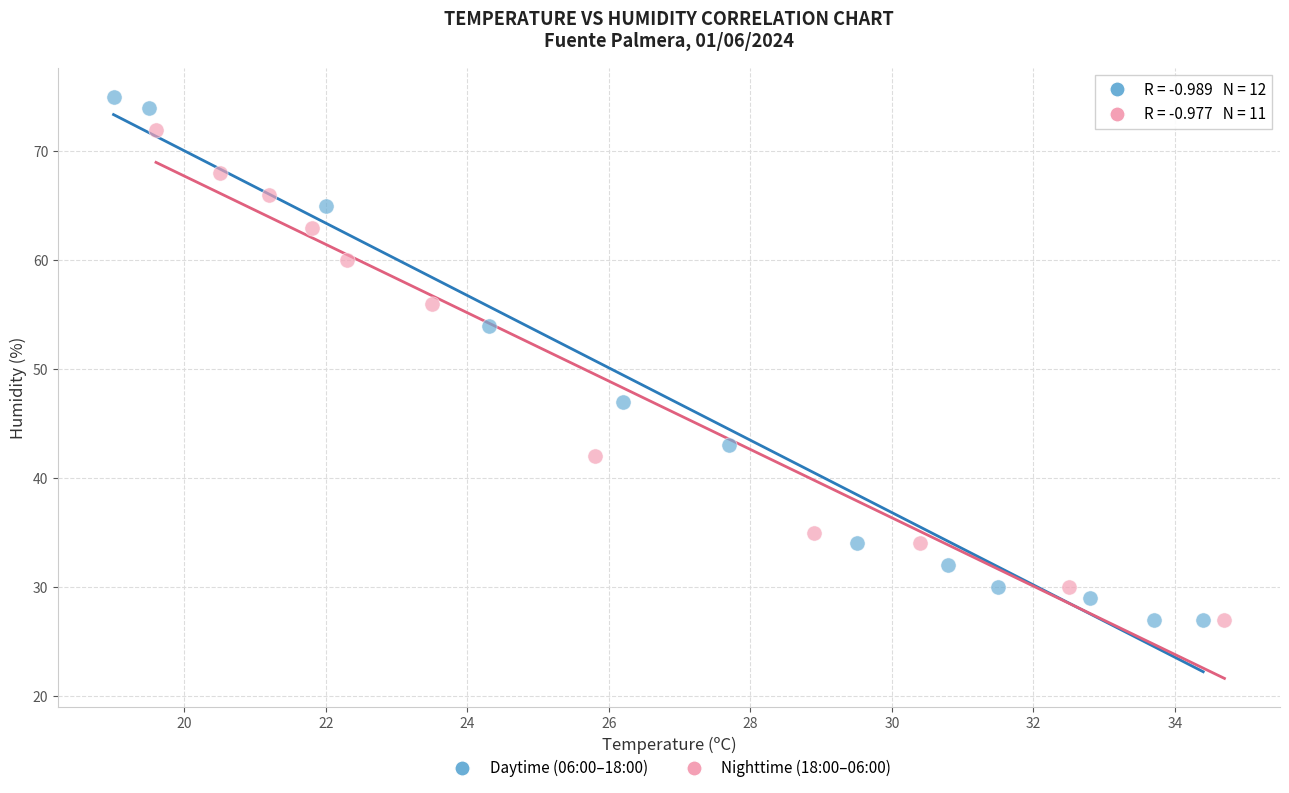

Which series reaches the maximum Y coordinate?

Daytime (06:00–18:00)